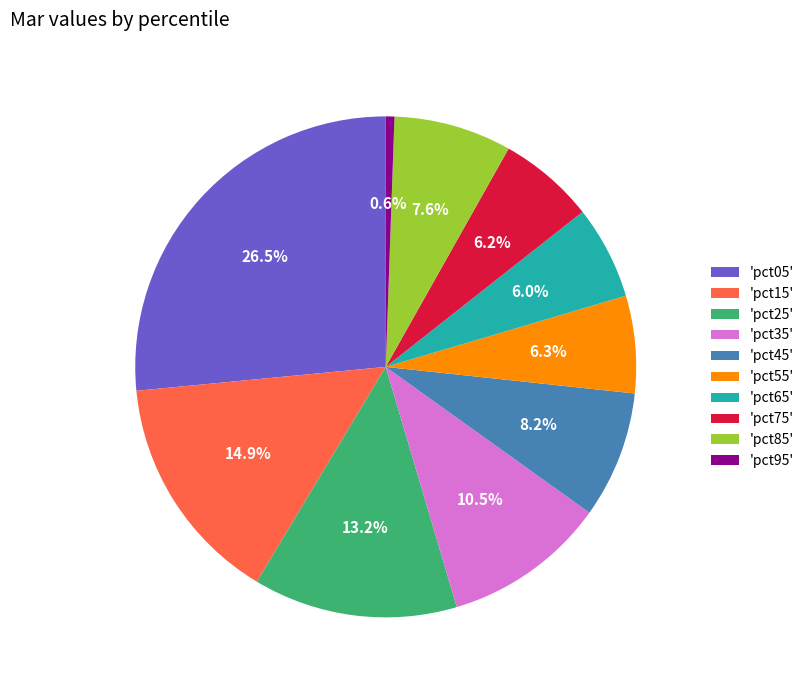

Between 'pct65' and 'pct35', which is larger?

'pct35'